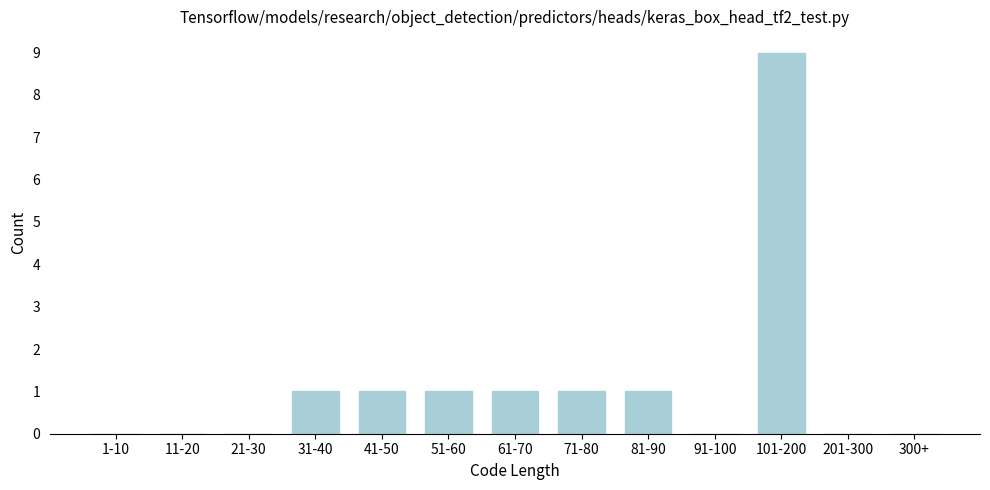

Reading left to right, transcribe all the data shown in this chart.

1-10=0	11-20=0	21-30=0	31-40=1	41-50=1	51-60=1	61-70=1	71-80=1	81-90=1	91-100=0	101-200=9	201-300=0	300+=0